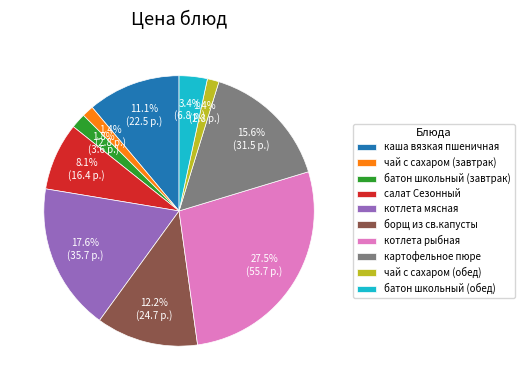

To the nearest percent, what is the difference between the largest and smallest slice percentages?

26%